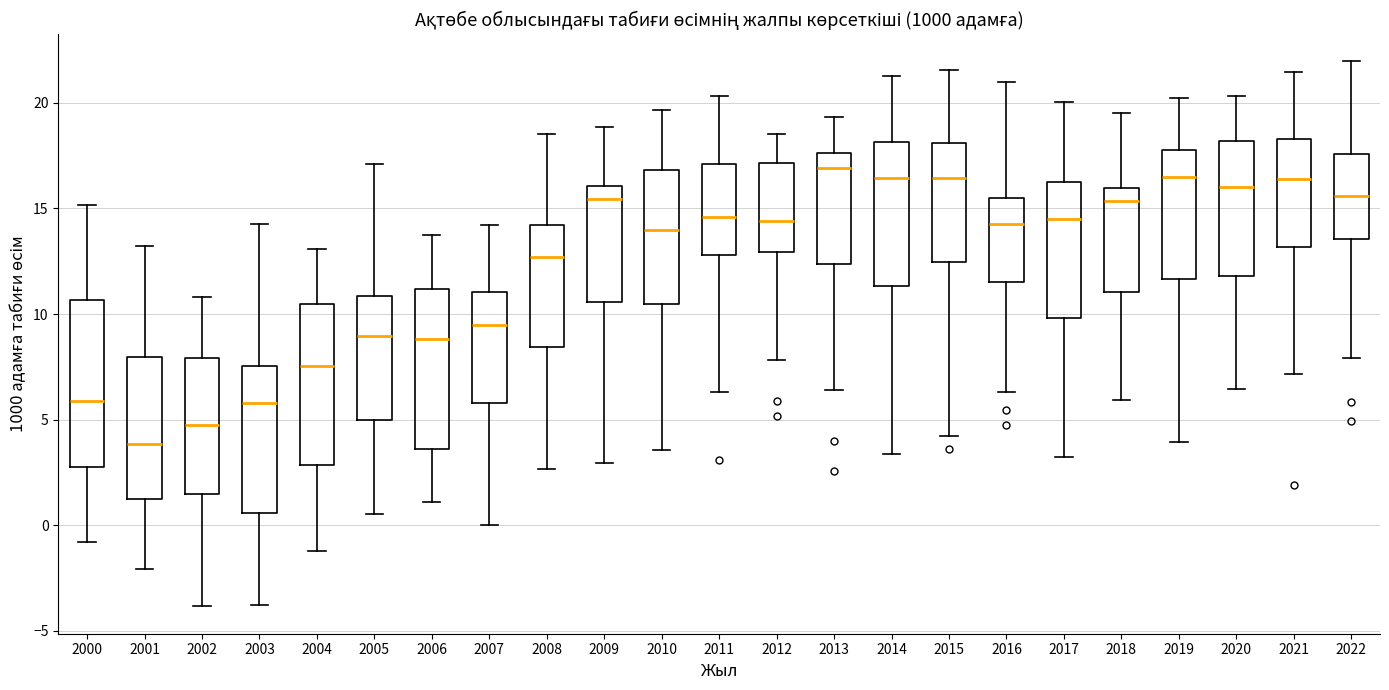

Reading left to right, read every box against the y-axis: the position of its median line, the range the box covers, and the ends of its whiskers. The values are not printed on the chart, so give them approximately, as read against the axis.

2000: median 6.0, box 2.5 to 10.5, whiskers -1.0 to 15.0
2001: median 4.0, box 1.0 to 8.0, whiskers -2.0 to 13.0
2002: median 4.5, box 1.5 to 8.0, whiskers -4.0 to 11.0
2003: median 6.0, box 0.5 to 7.5, whiskers -3.5 to 14.5
2004: median 7.5, box 3.0 to 10.5, whiskers -1.0 to 13.0
2005: median 9.0, box 5.0 to 11.0, whiskers 0.5 to 17.0
2006: median 9.0, box 3.5 to 11.0, whiskers 1.0 to 13.5
2007: median 9.5, box 6.0 to 11.0, whiskers 0.0 to 14.0
2008: median 12.5, box 8.5 to 14.0, whiskers 2.5 to 18.5
2009: median 15.5, box 10.5 to 16.0, whiskers 3.0 to 19.0
2010: median 14.0, box 10.5 to 17.0, whiskers 3.5 to 19.5
2011: median 14.5, box 13.0 to 17.0, whiskers 6.5 to 20.5
2012: median 14.5, box 13.0 to 17.0, whiskers 8.0 to 18.5
2013: median 17.0, box 12.5 to 17.5, whiskers 6.5 to 19.5
2014: median 16.5, box 11.5 to 18.0, whiskers 3.5 to 21.5
2015: median 16.5, box 12.5 to 18.0, whiskers 4.0 to 21.5
2016: median 14.0, box 11.5 to 15.5, whiskers 6.5 to 21.0
2017: median 14.5, box 10.0 to 16.0, whiskers 3.0 to 20.0
2018: median 15.5, box 11.0 to 16.0, whiskers 6.0 to 19.5
2019: median 16.5, box 11.5 to 18.0, whiskers 4.0 to 20.0
2020: median 16.0, box 12.0 to 18.0, whiskers 6.5 to 20.5
2021: median 16.5, box 13.0 to 18.5, whiskers 7.0 to 21.5
2022: median 15.5, box 13.5 to 17.5, whiskers 8.0 to 22.0